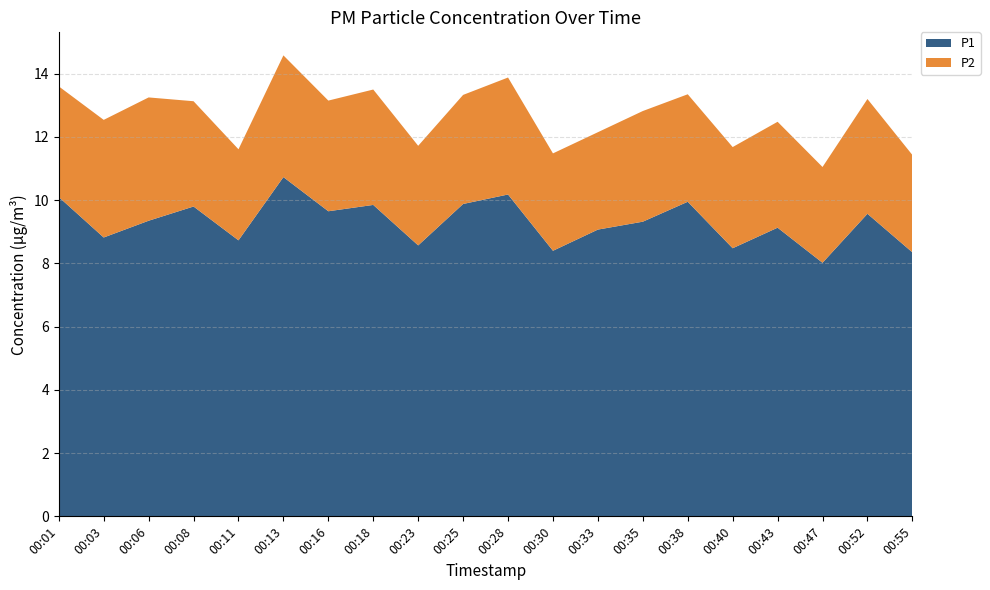

Reading left to right, list all the values displayed in this chart.

P1: 00:01=10.1	00:03=8.8	00:06=9.3	00:08=9.8	00:11=8.7	00:13=10.7	00:16=9.7	00:18=9.8	00:23=8.6	00:25=9.9	00:28=10.2	00:30=8.4	00:33=9.1	00:35=9.3	00:38=9.9	00:40=8.5	00:43=9.1	00:47=8.0	00:52=9.6	00:55=8.3
P2: 00:01=3.5	00:03=3.7	00:06=3.9	00:08=3.3	00:11=2.9	00:13=3.9	00:16=3.5	00:18=3.6	00:23=3.1	00:25=3.5	00:28=3.7	00:30=3.1	00:33=3.1	00:35=3.5	00:38=3.4	00:40=3.2	00:43=3.4	00:47=3.0	00:52=3.6	00:55=3.1